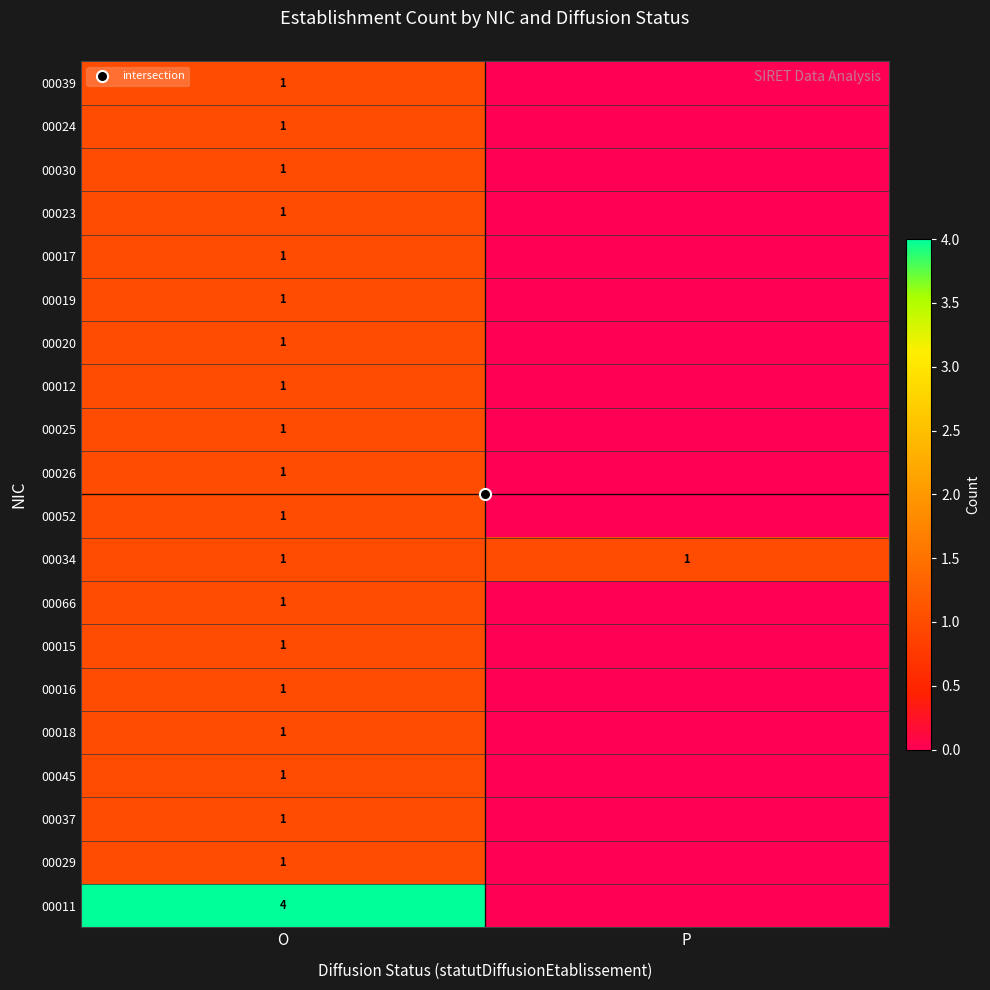

Between O and P, which is larger?

O